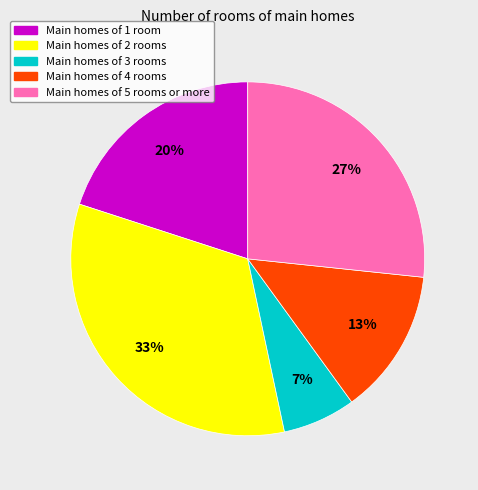

To the nearest percent, what is the difference between the Main homes of 1 room and Main homes of 4 rooms slice percentages?

7%